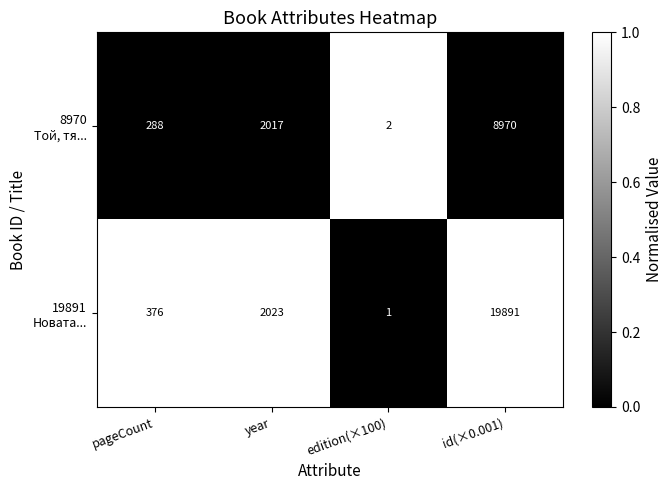

How many categories are shown in the chart?

4